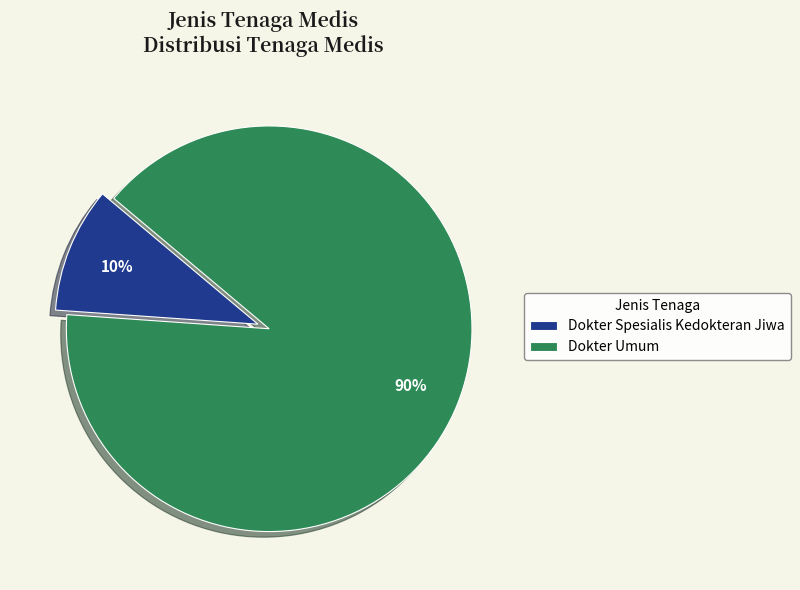

How many slices are in this pie chart?

2